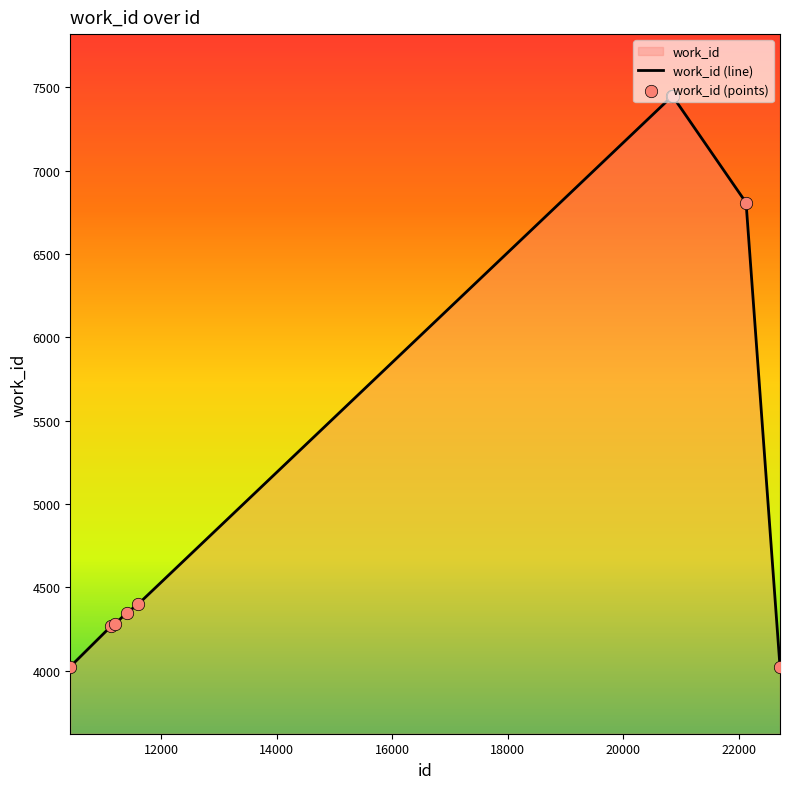

What is the change in value from 11133 to 11593?

+129